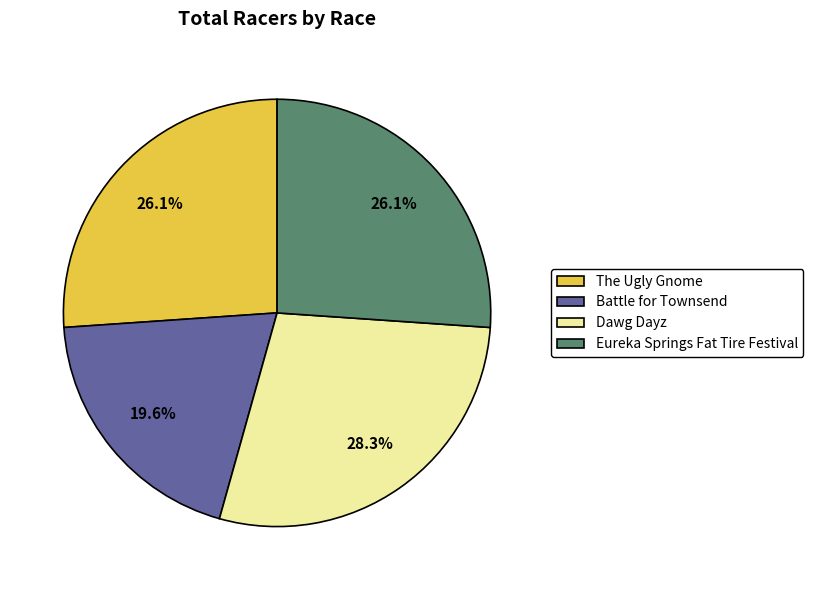

Which category has the biggest portion of the pie?

Dawg Dayz